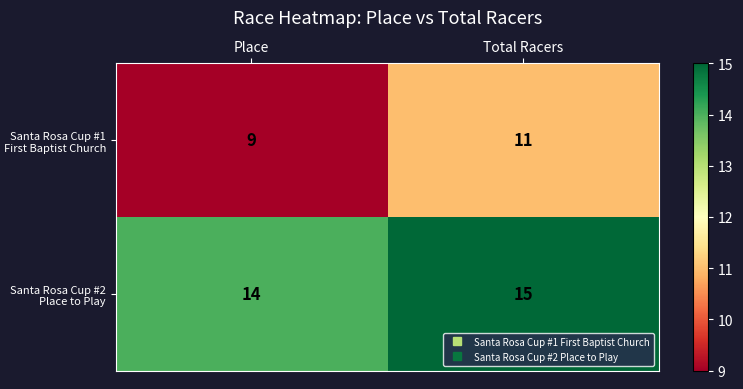

What is the maximum value shown in the chart?

15